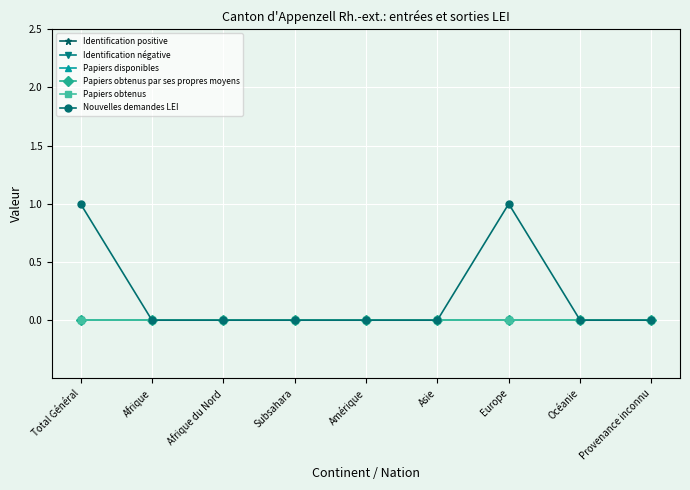

What position from the right is Total Général?

9